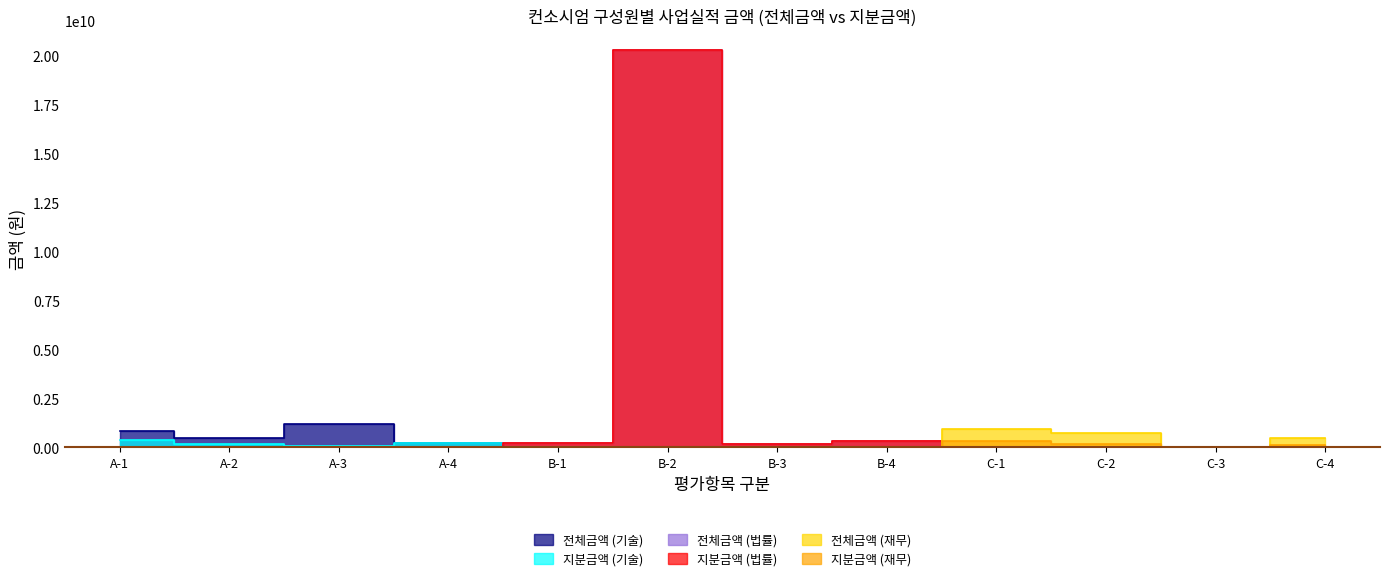

What is the sum of the 지분금액 (재무) values at A-1 and C-3?

5213056.0